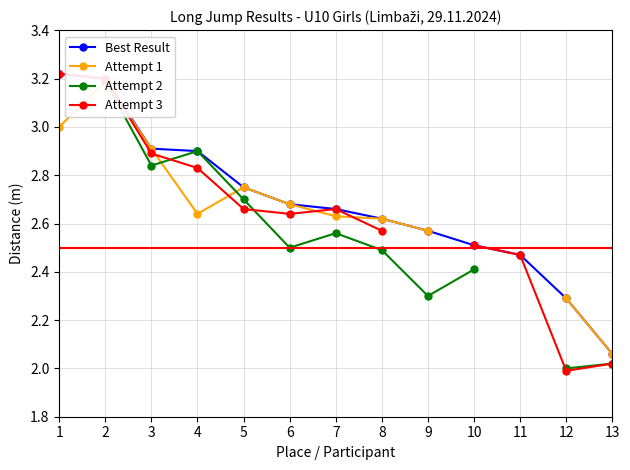

True or false: Best Result and Attempt 2 cross at least once.

False